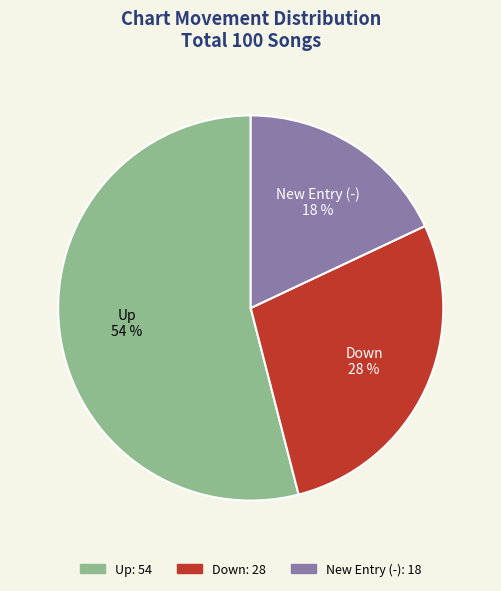

To the nearest percent, what is the average slice percentage?

33%